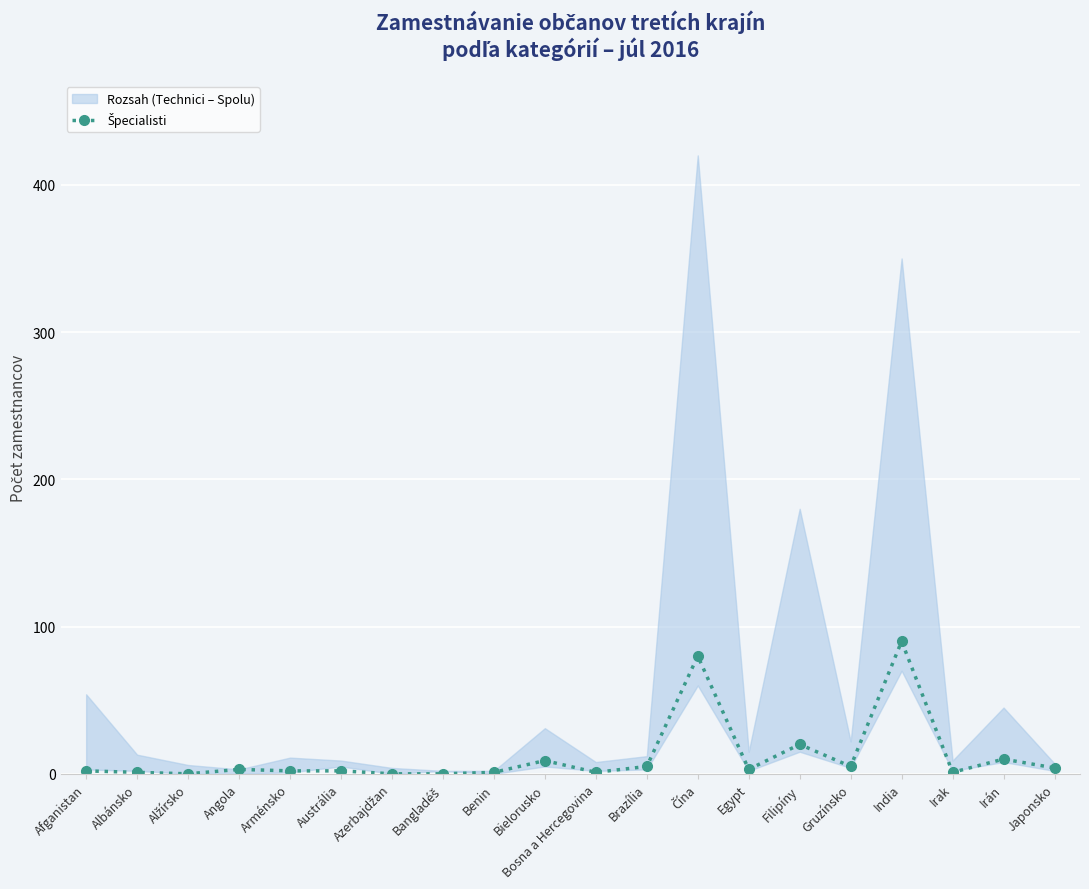

True or false: there are more than 1 points higher than both neighbors.

True